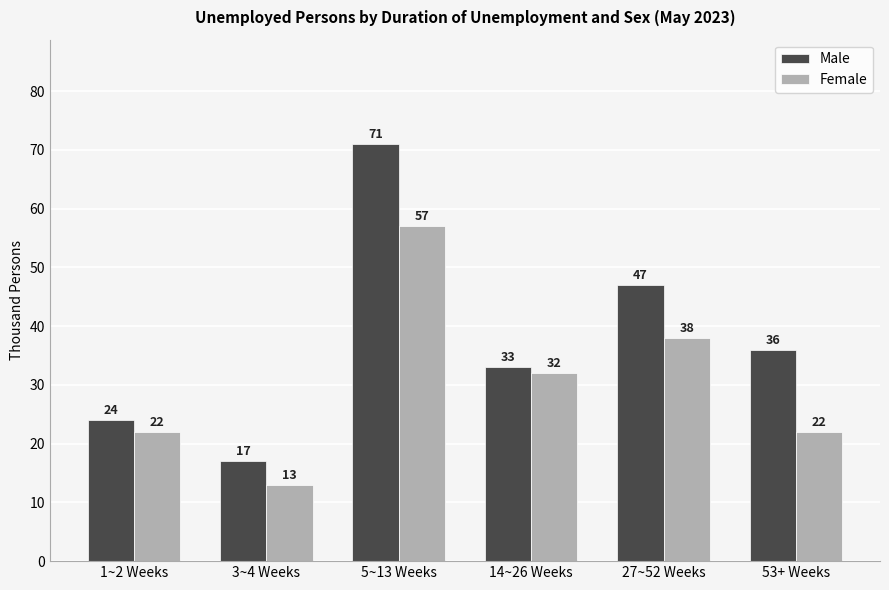

How many series are shown in this chart?

2